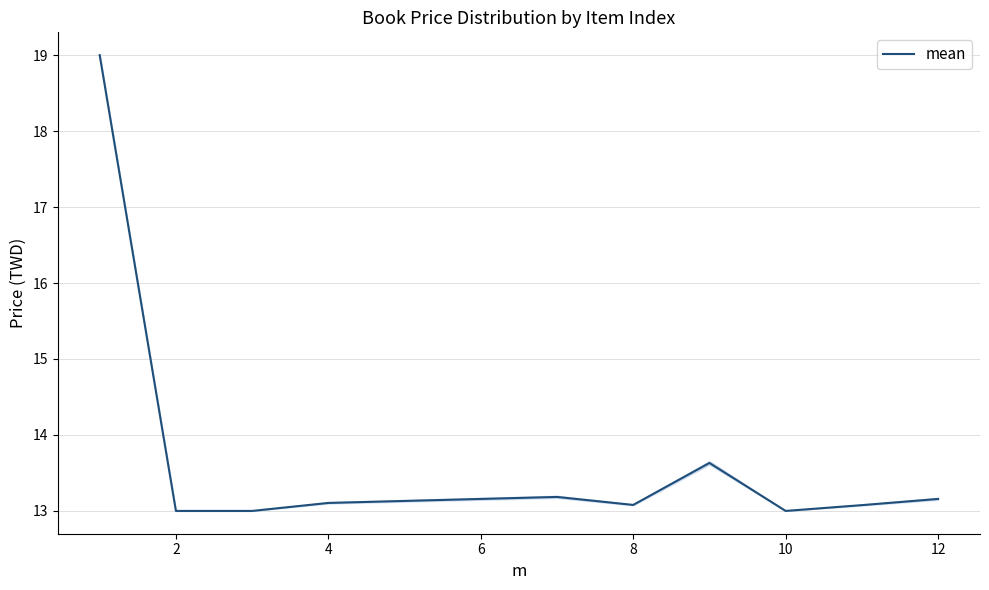

What is the minimum value shown in the chart?

13.0